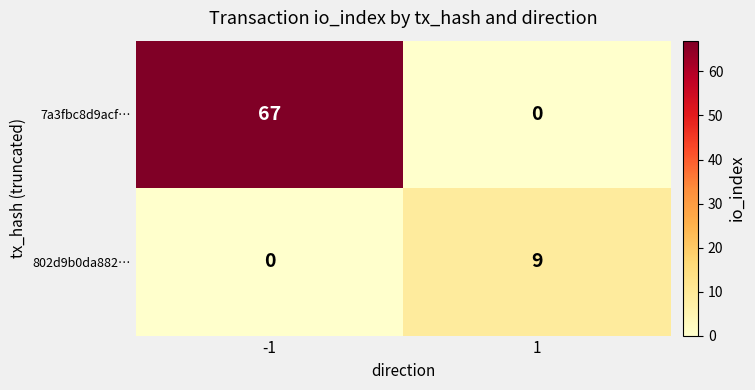

True or false: 7a3fbc8d9acf… has a value of 24 at 1.

False